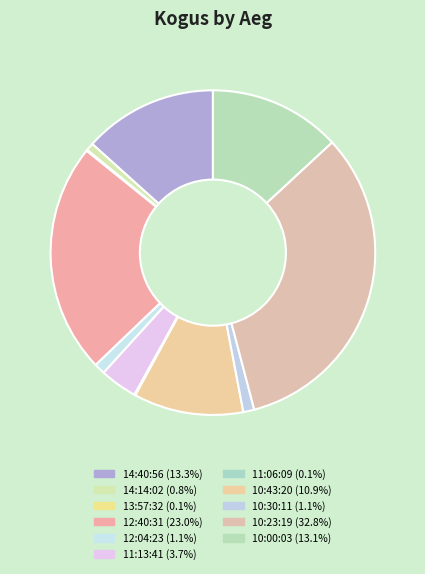

Is it true that 12:04:23 is 1% of the pie?

True